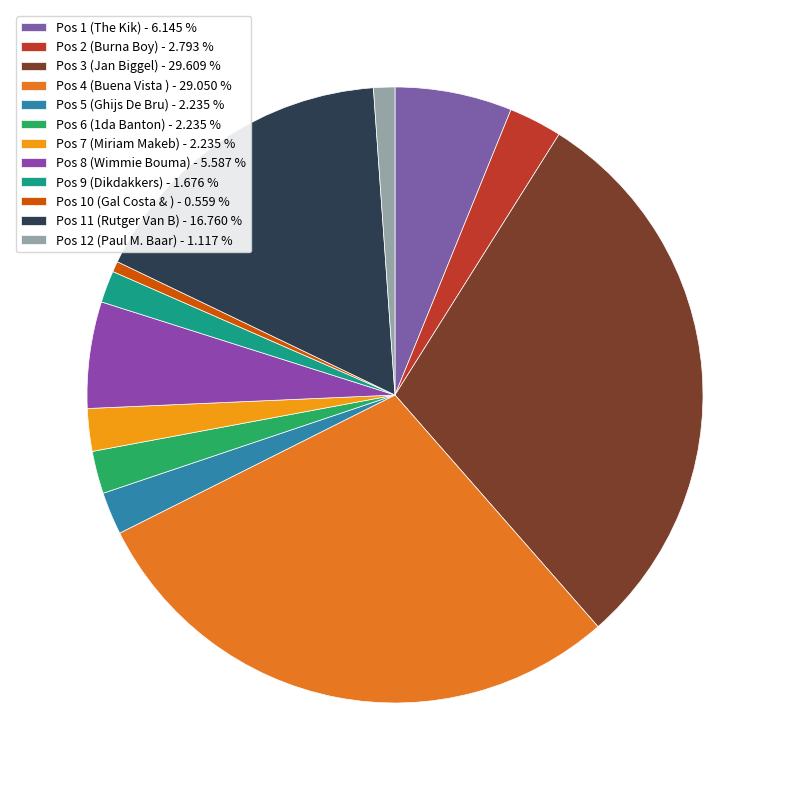

How many slices are in this pie chart?

12